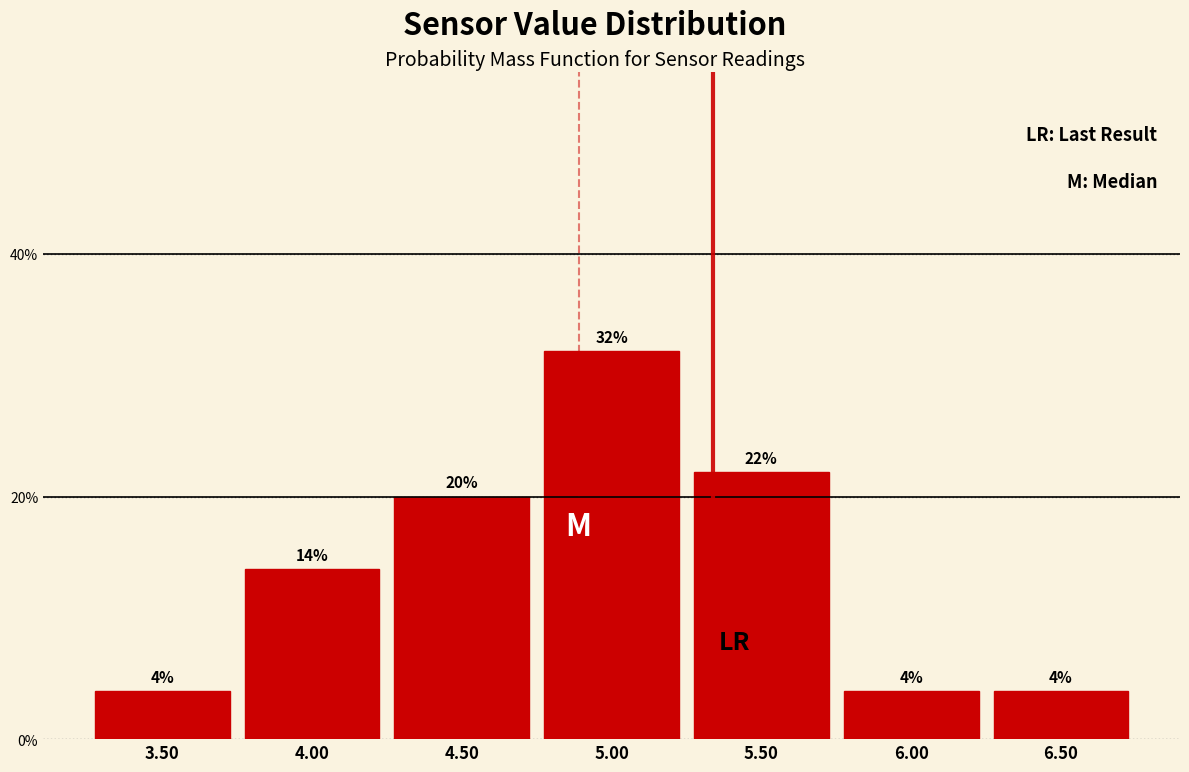

Reading left to right, list every bar in this chart as the range it spans on the x-axis followed by its height.

3.25 to 3.75: 4
3.75 to 4.25: 14
4.25 to 4.75: 20
4.75 to 5.25: 32
5.25 to 5.75: 22
5.75 to 6.25: 4
6.25 to 6.75: 4